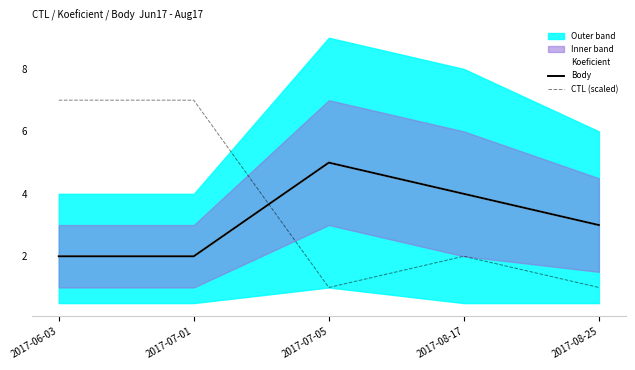

What is the lowest value of the CTL (scaled) series?

1